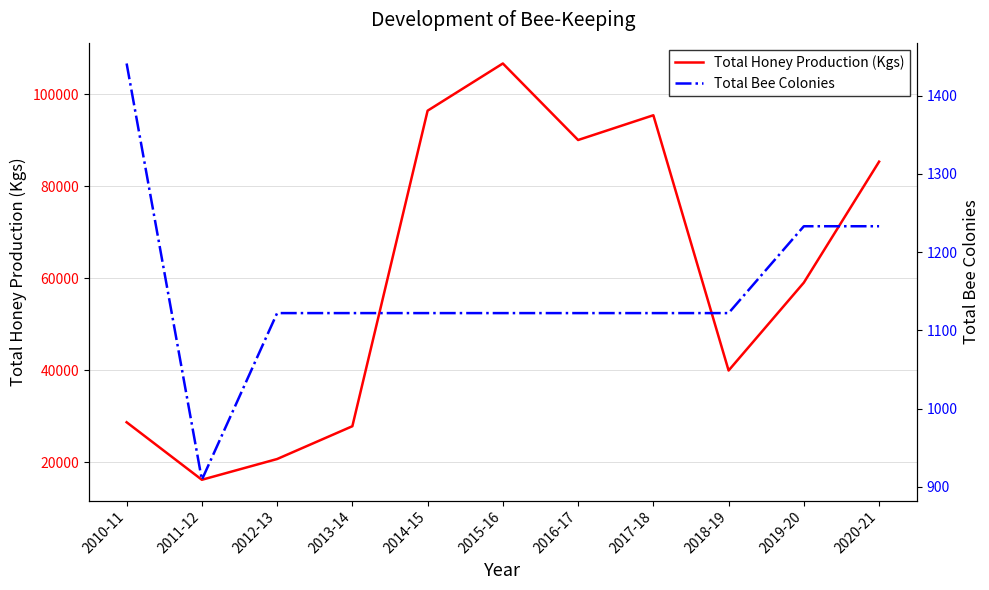

At how many categories does at least one series exceed 105098?

1